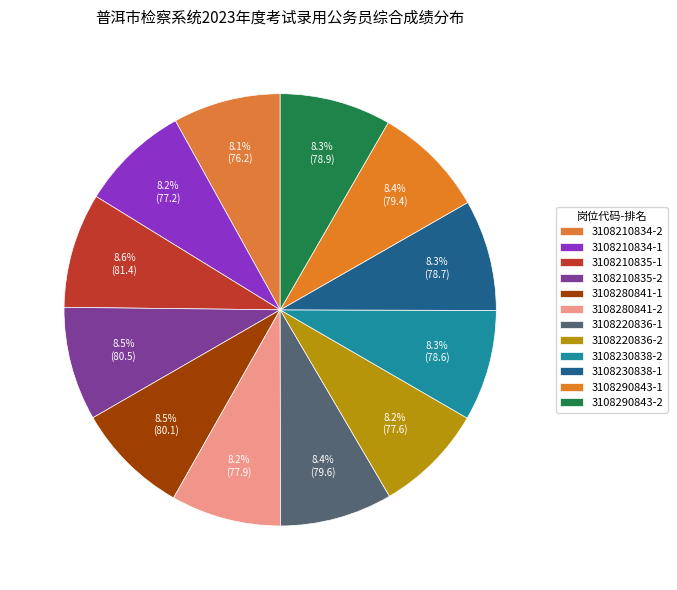

Approximately how many times larger is the value at 3108290843-1 compared to 3108220836-2?

1.0